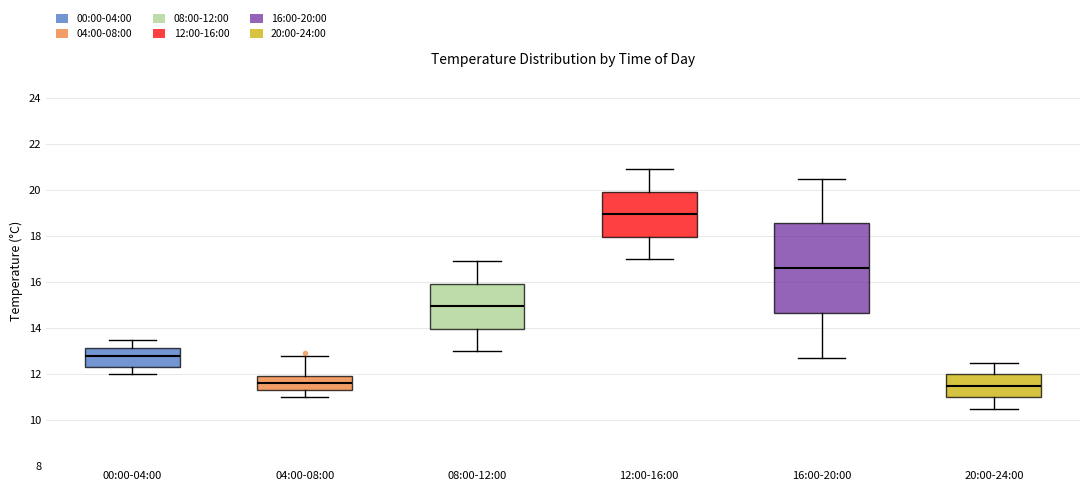

Reading left to right, read every box against the y-axis: the position of its median line, the range the box covers, and the ends of its whiskers. The values are not printed on the chart, so give them approximately, as read against the axis.

00:00-04:00: median 12.8, box 12.4 to 13.2, whiskers 12.0 to 13.6
04:00-08:00: median 11.6, box 11.4 to 12.0, whiskers 11.0 to 12.8
08:00-12:00: median 15.0, box 14.0 to 16.0, whiskers 13.0 to 17.0
12:00-16:00: median 19.0, box 18.0 to 20.0, whiskers 17.0 to 21.0
16:00-20:00: median 16.6, box 14.6 to 18.6, whiskers 12.8 to 20.6
20:00-24:00: median 11.6, box 11.0 to 12.0, whiskers 10.6 to 12.6